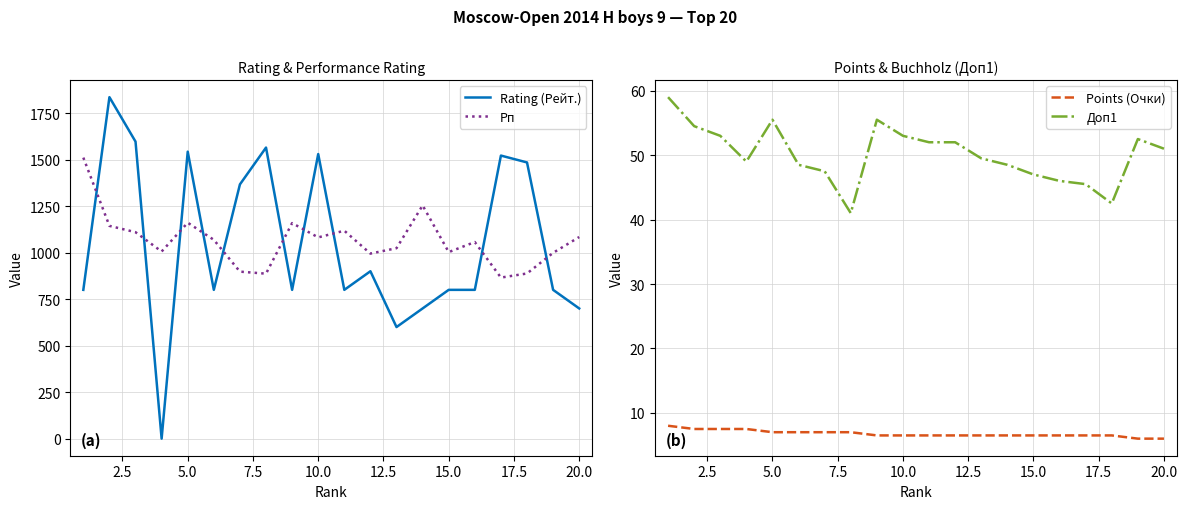

Reading right to left, extract all data points from this chart.

Rating (Рейт.): 700.0	800.0	1485.0	1522.0	800.0	800.0	700.0	600.0	900.0	800.0	1530.0	800.0	1565.0	1367.0	800.0	1543.0	0.0	1597.0	1836.0	800.0
Рп: 1084.0	999.0	888.0	866.0	1057.0	1003.0	1254.0	1024.0	995.0	1118.0	1082.0	1159.0	887.0	898.0	1069.0	1161.0	1006.0	1110.0	1144.0	1511.0
Points (Очки): 6.0	6.0	6.5	6.5	6.5	6.5	6.5	6.5	6.5	6.5	6.5	6.5	7.0	7.0	7.0	7.0	7.5	7.5	7.5	8.0
Доп1: 51.0	52.5	42.5	45.5	46.0	47.0	48.5	49.5	52.0	52.0	53.0	55.5	41.0	47.5	48.5	55.5	49.0	53.0	54.5	59.0